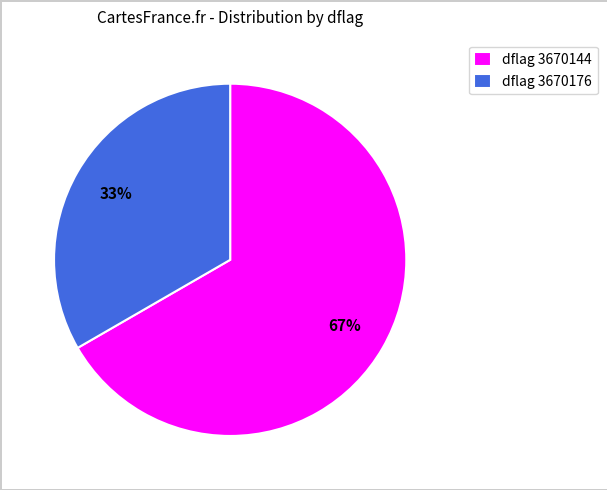

Is the sum of dflag 3670176 and dflag 3670144 greater than half?

Yes